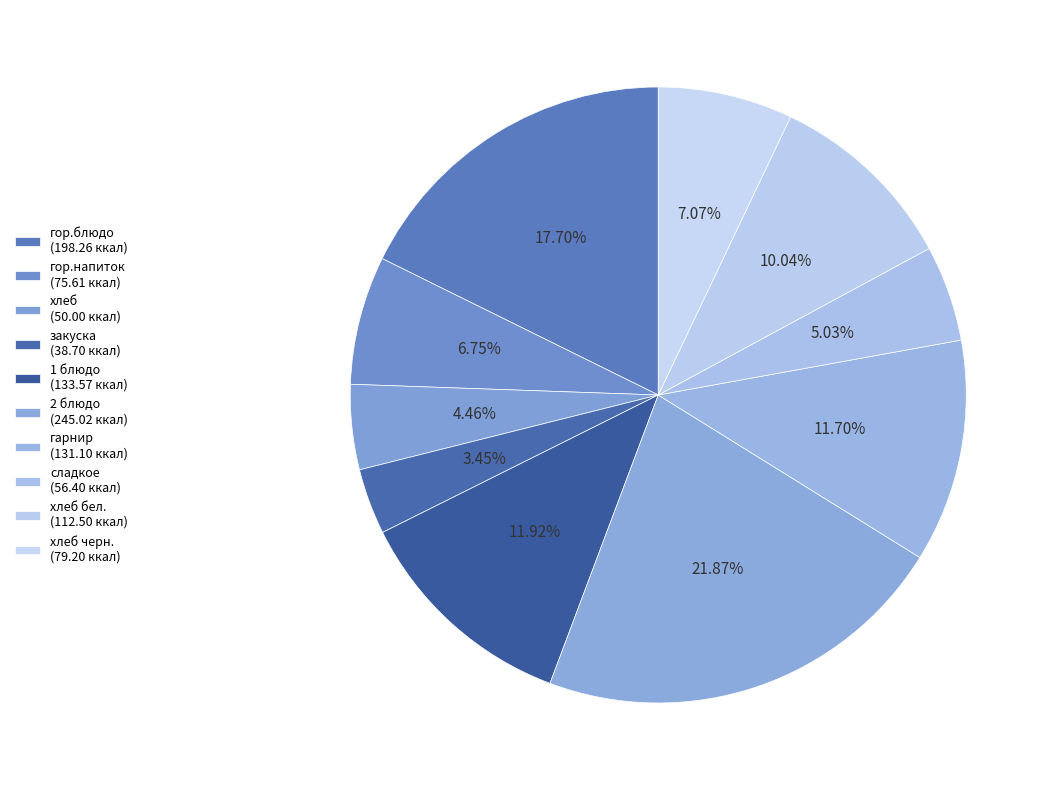

Count the number of slices in the pie.

10